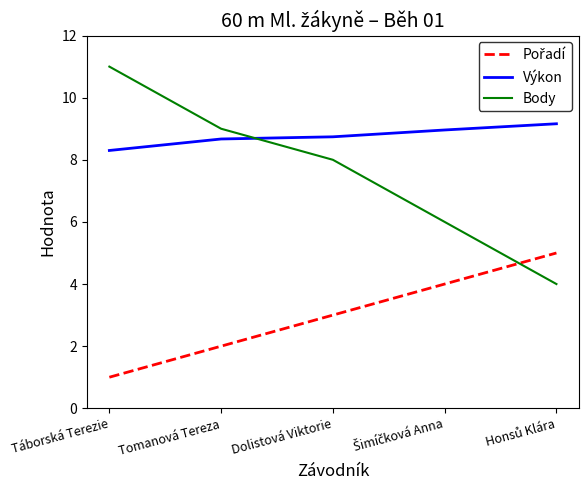

What position from the right is Táborská Terezie?

5